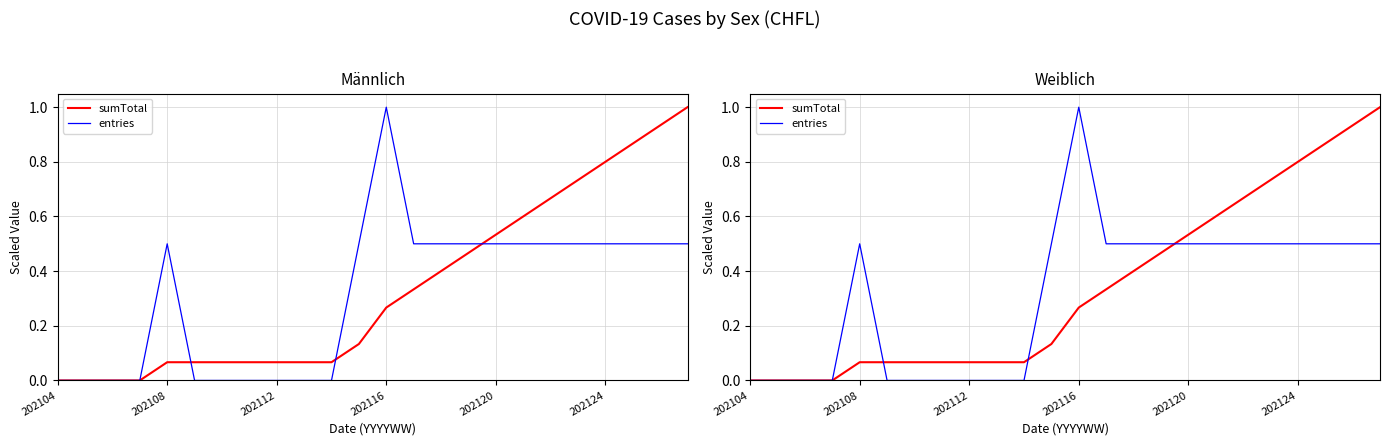

True or false: sumTotal and entries cross at least once.

True